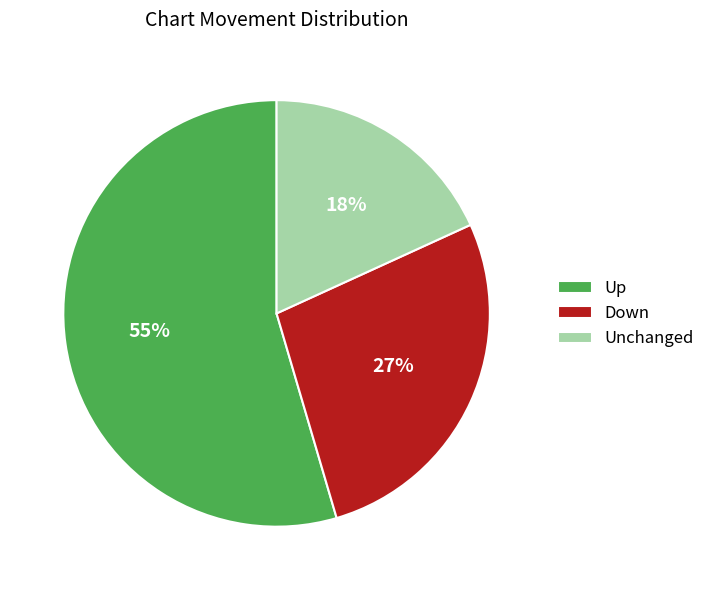

What is the majority slice?

Up